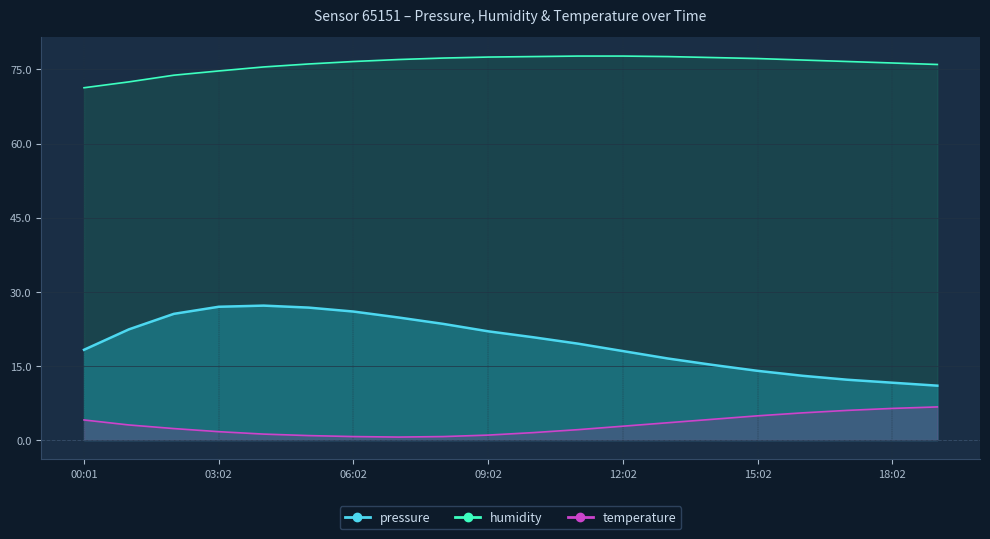

At 16:02, list the series in order from smallest to largest.

temperature, pressure, humidity